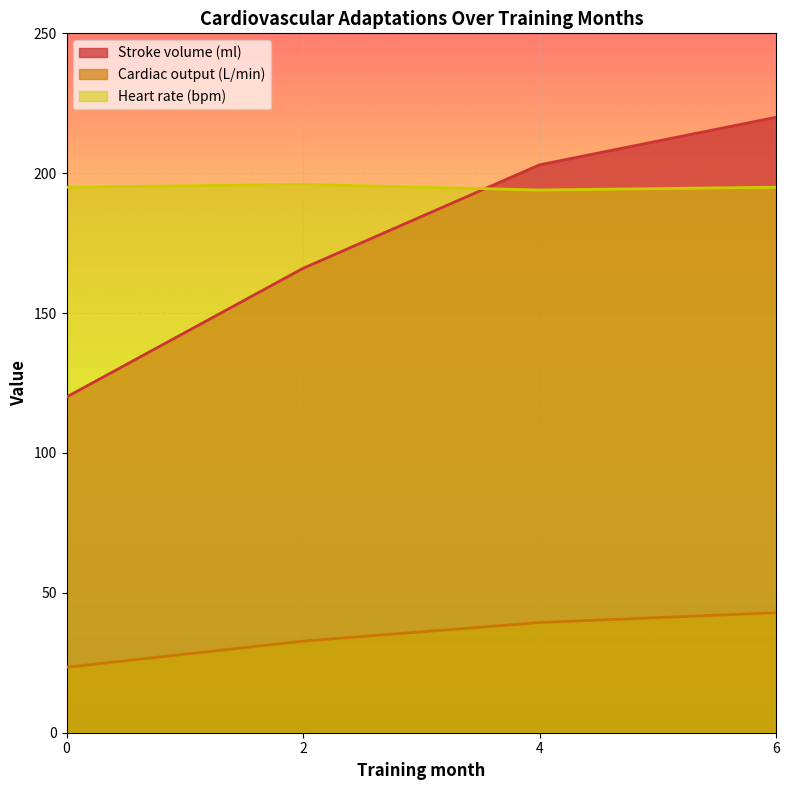

The value of Stroke volume (ml) at 4 is 203.0. True or false?

True